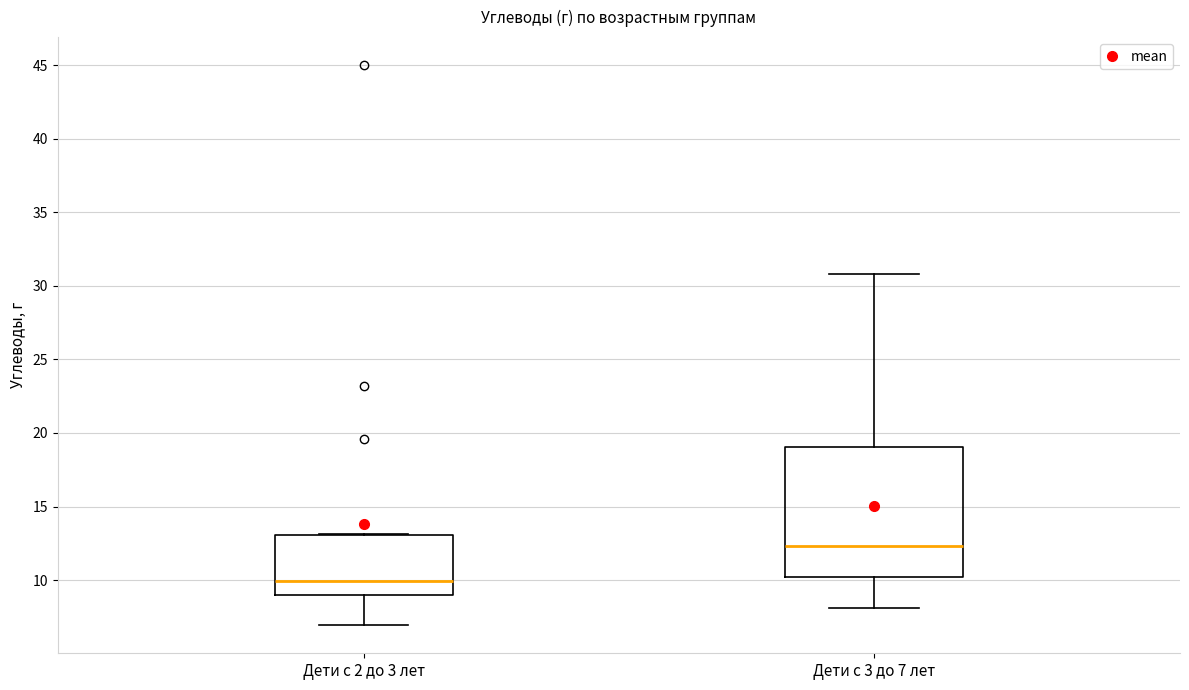

Which box has the lowest median line?

Дети с 2 до 3 лет